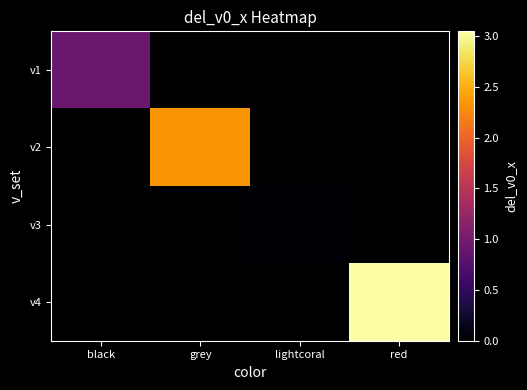

At how many categories does at least one series exceed 1?

2